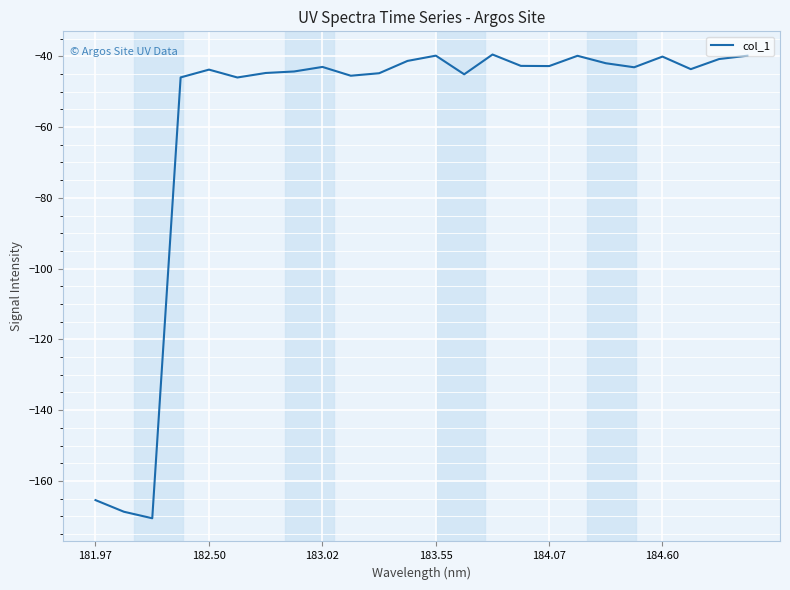

What is the minimum value shown in the chart?

-170.6